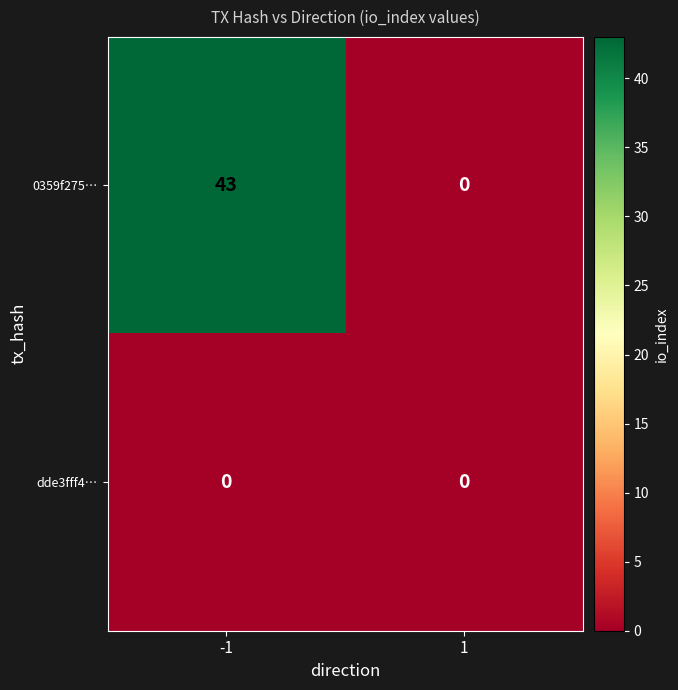

What is the difference between the maximum and minimum values in the 0359f275… series?

43